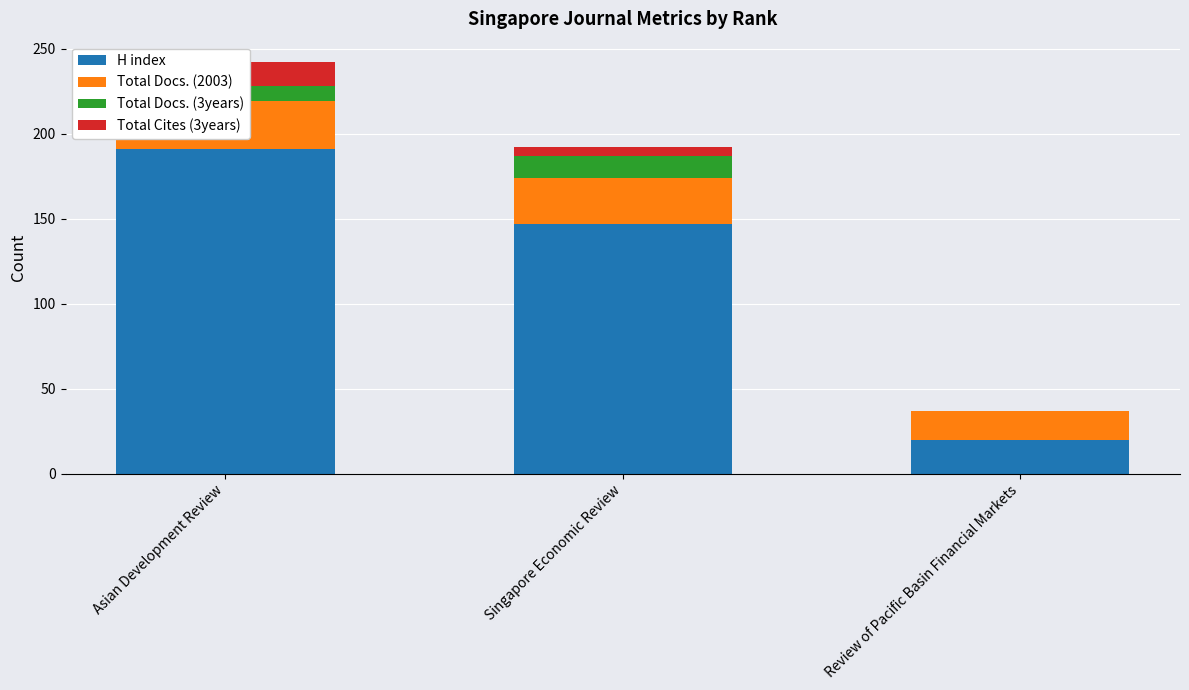

Count the Total Docs. (3years) values in the range 0 to 13.

3